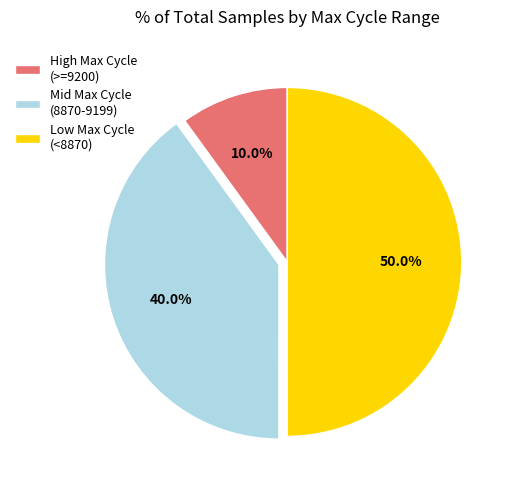

Rank the categories by value from lowest to highest.

High Max Cycle (>=9200), Mid Max Cycle (8870-9199), Low Max Cycle (<8870)